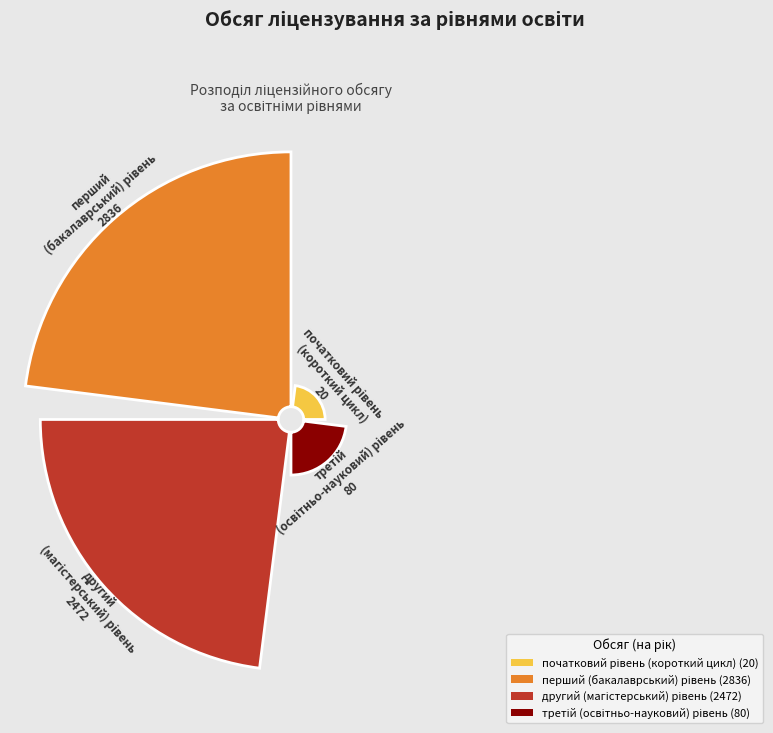

The перший
(бакалаврський) рівень slice represents 53% of the pie. True or false?

False